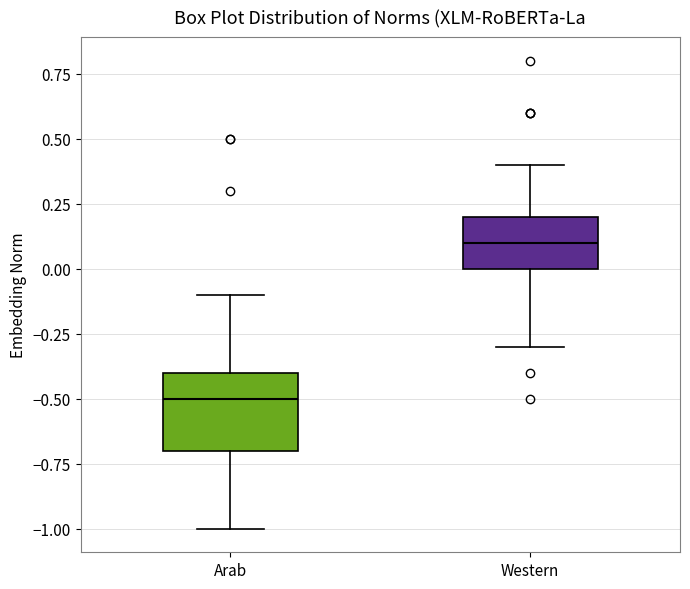

Which box's median line is the highest?

Western